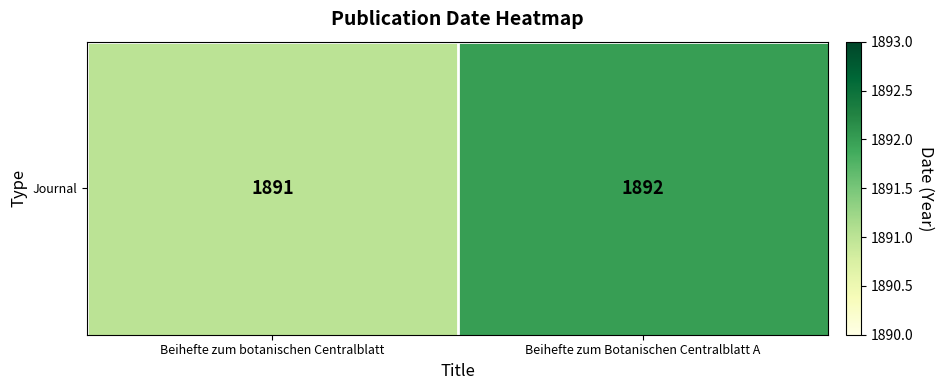

Rank the categories by value from highest to lowest.

Beihefte zum Botanischen Centralblatt A, Beihefte zum botanischen Centralblatt